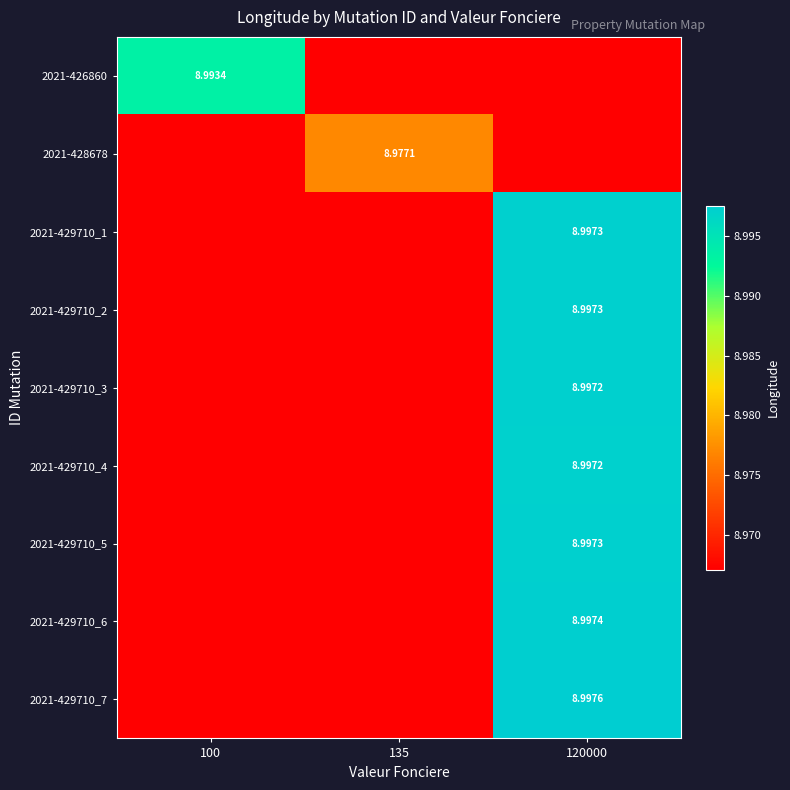

Which series has the largest total across all categories?

2021-429710_7